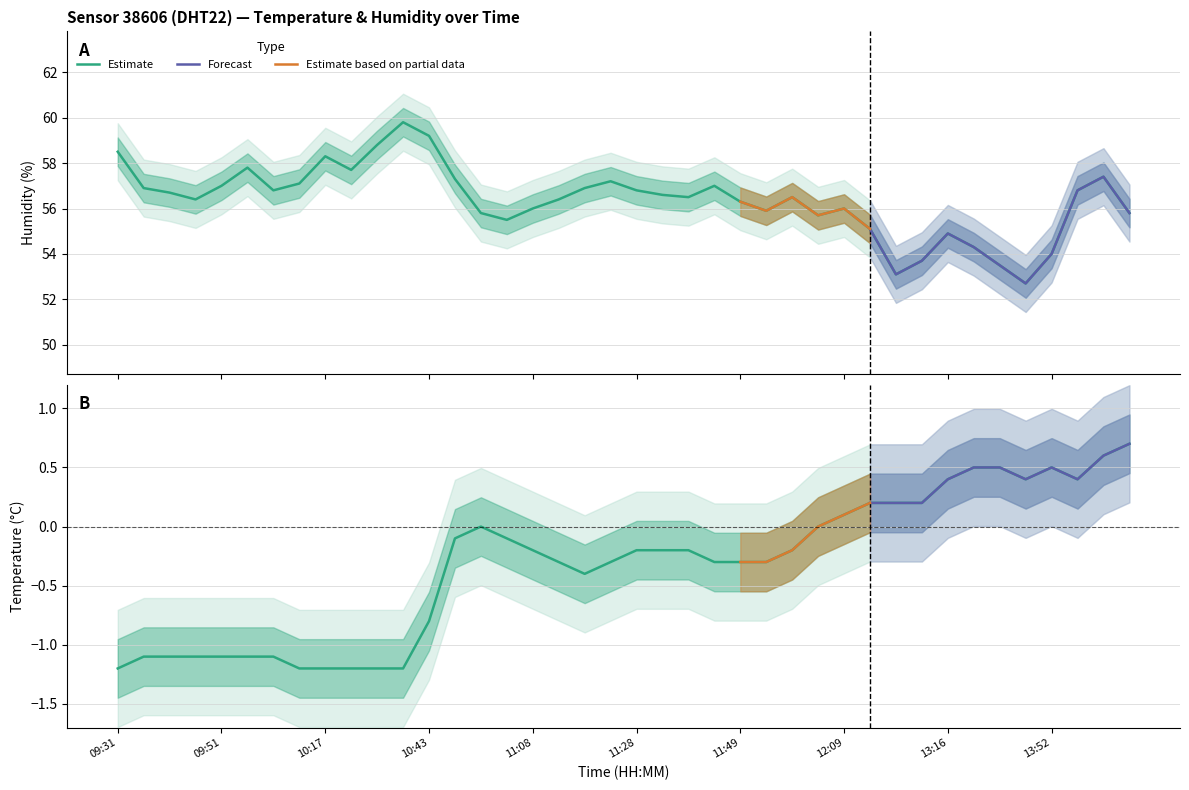

What is the smallest value displayed?

-1.2